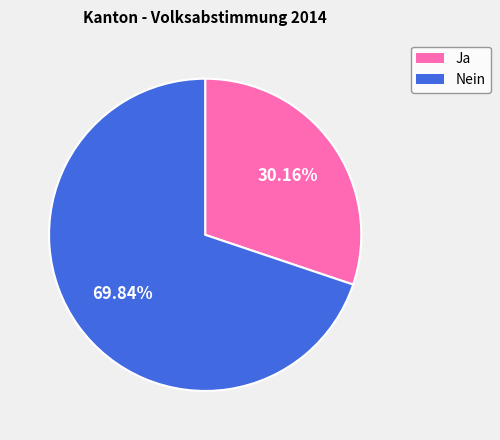

What percentage is NOT represented by Nein?

30.2%